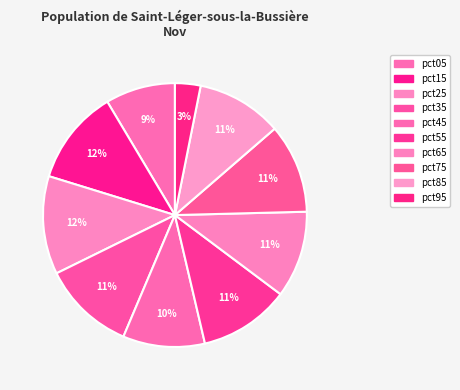

Which slice is the smallest?

pct95